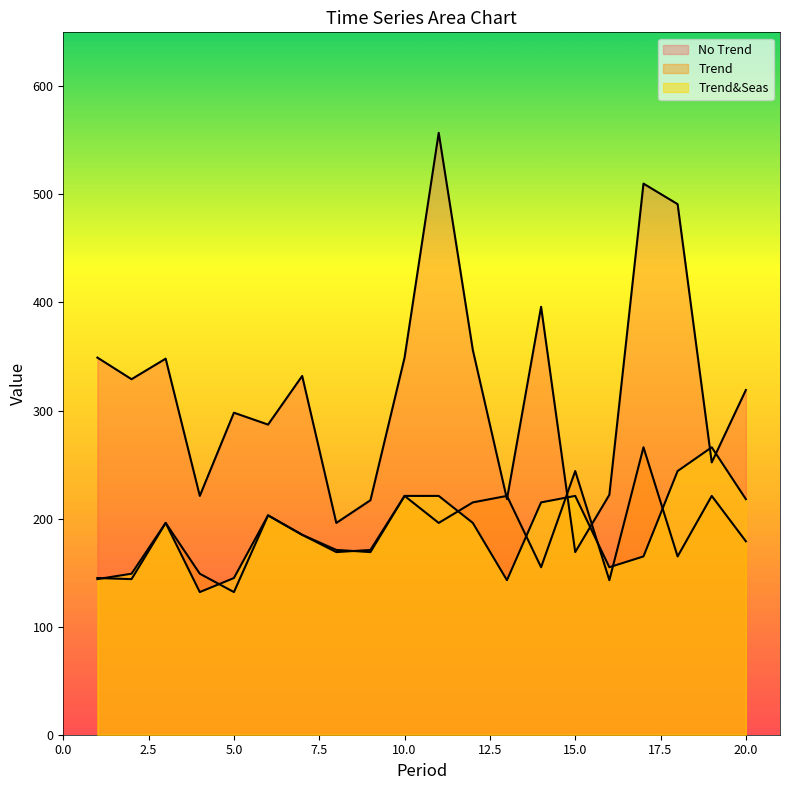

Rank the categories by No Trend value from highest to lowest.

11, 17, 18, 14, 12, 1, 10, 3, 7, 2, 20, 5, 6, 19, 16, 4, 13, 9, 8, 15